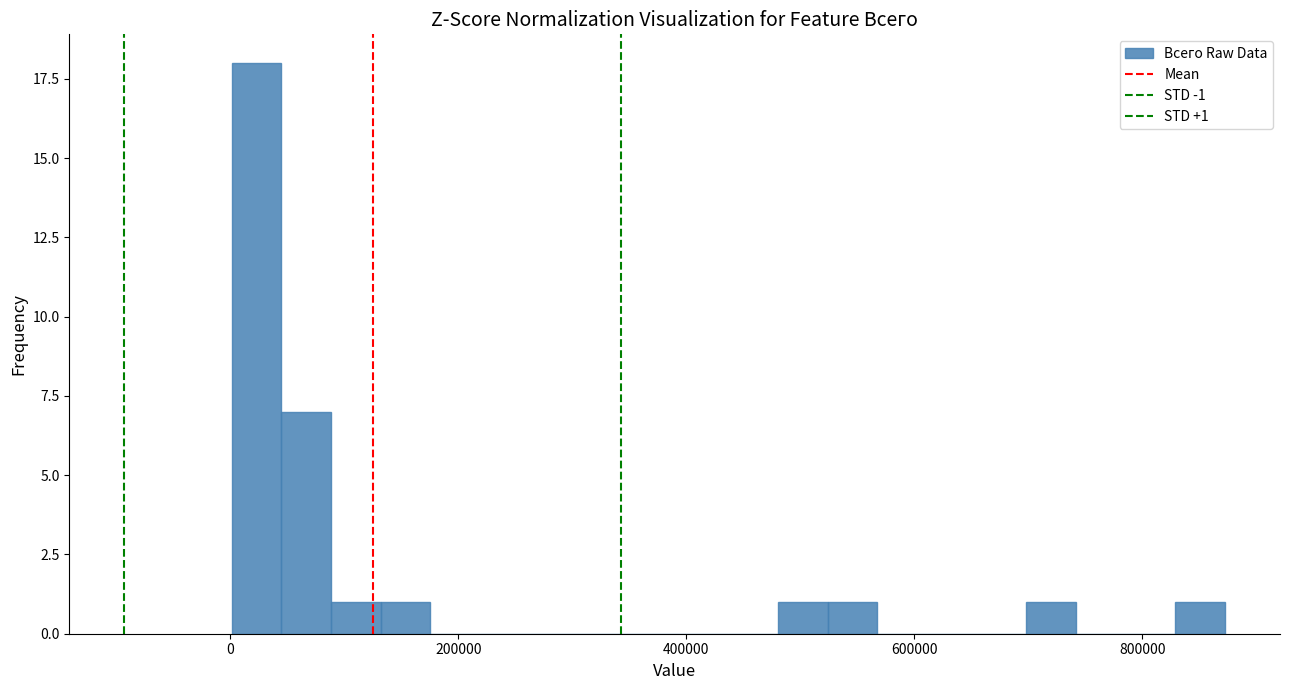

Read against the x-axis, roughly where is the centre of the tallest bar?

20000